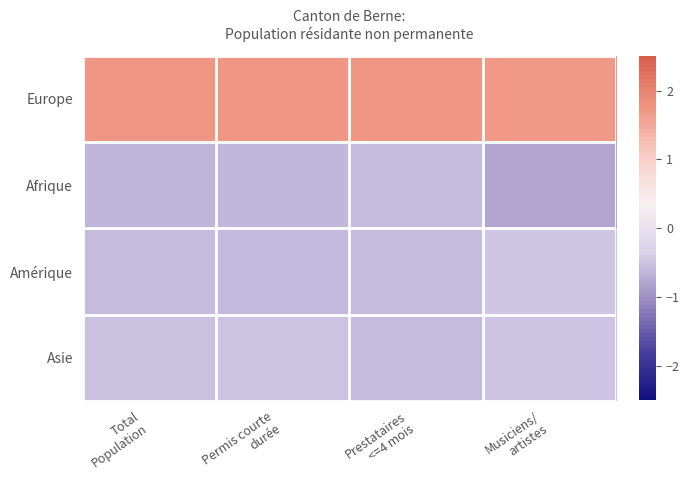

At which category is the sum across all series the highest?

Musiciens/
artistes